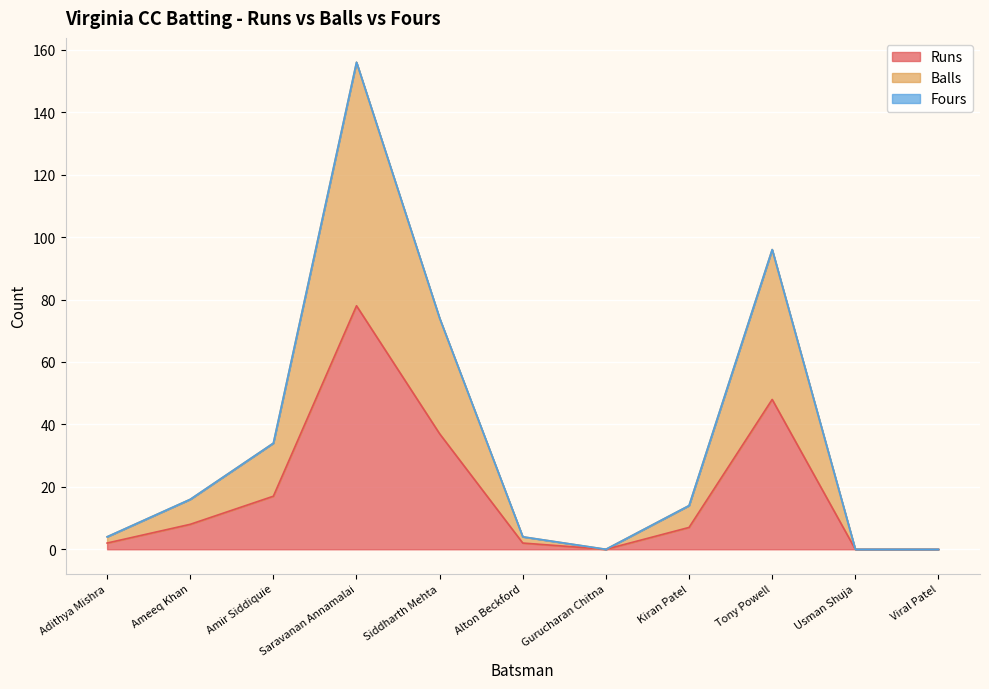

What is the difference between the Runs values at Siddharth Mehta and Gurucharan Chitna?

37